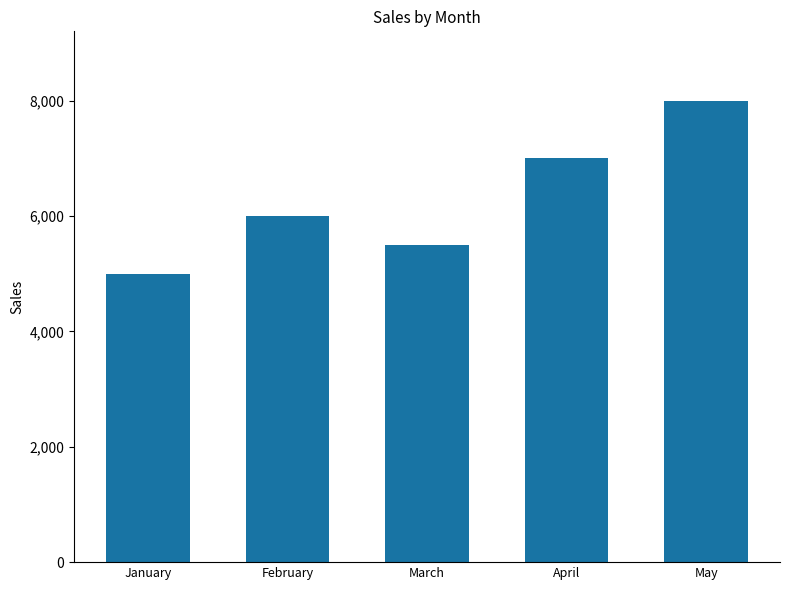

What is the difference between the maximum and minimum values?

3000